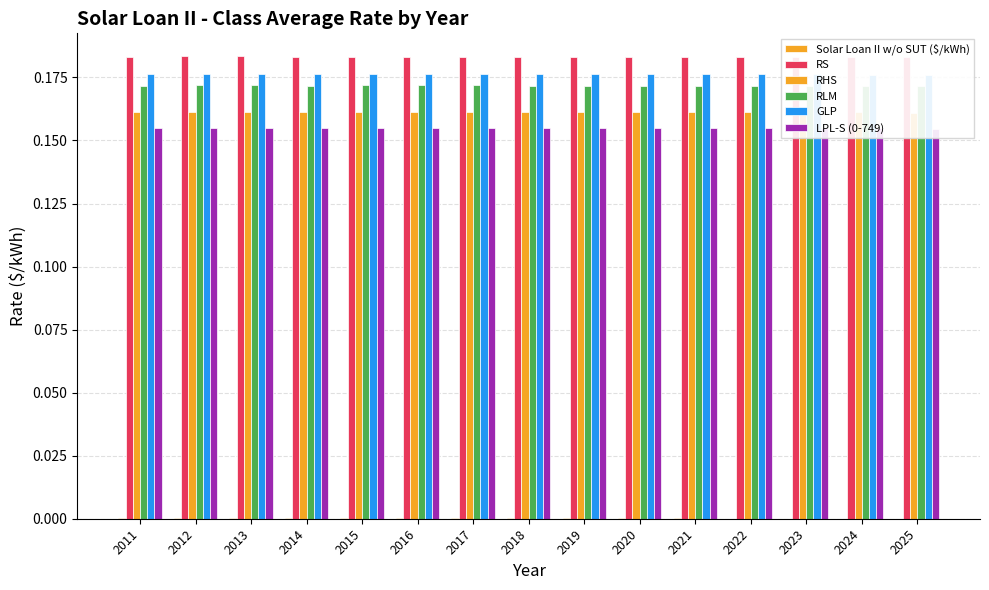

At which category does the chart reach its minimum across all series?

2025